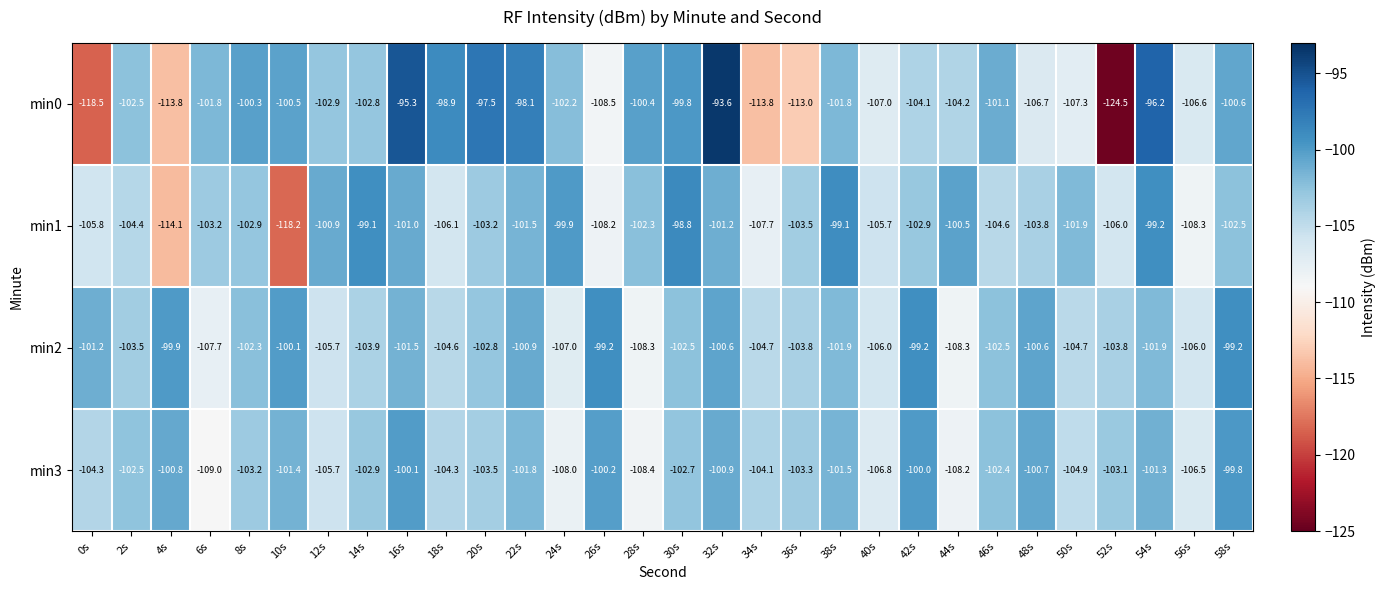

Which series has the largest total across all categories?

min2